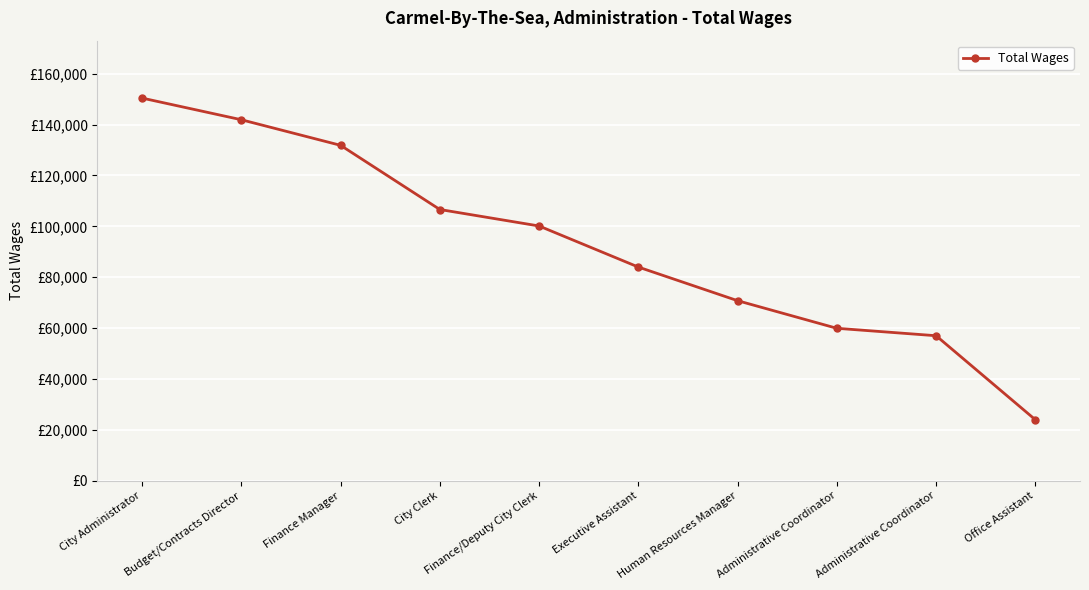

Does the chart have visible grid lines?

Yes